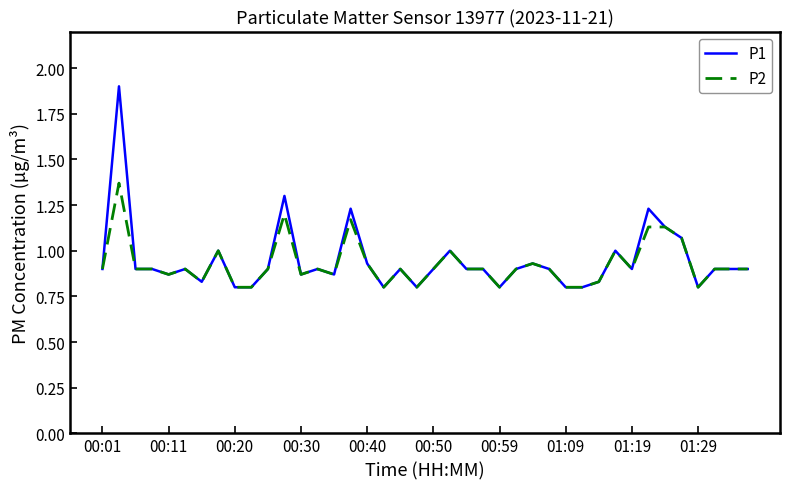

Which series has the widest spread of values?

P1